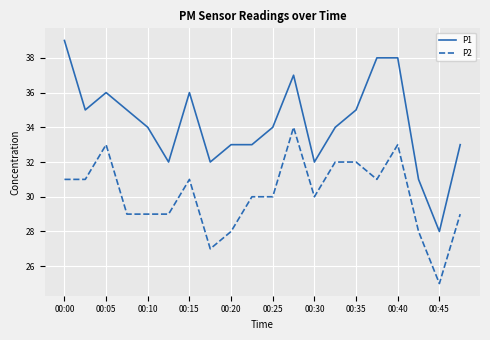

Which series has the largest total across all categories?

P1